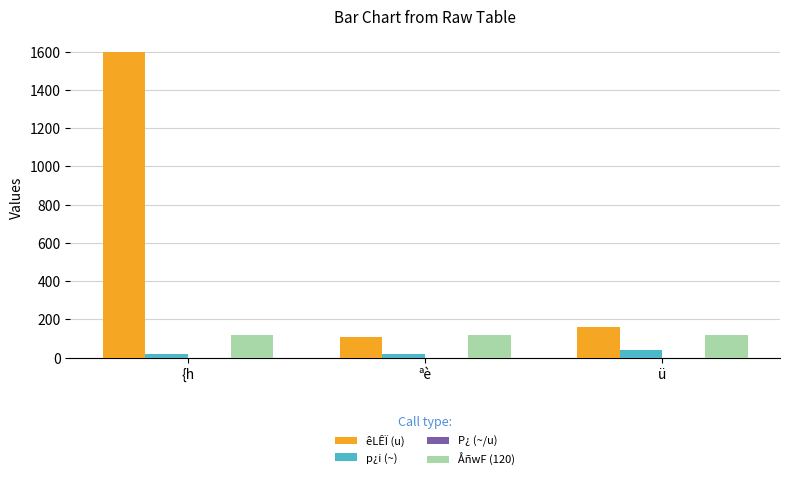

True or false: êLÊÏ (u) has a value of 110.0 at ªè.

True